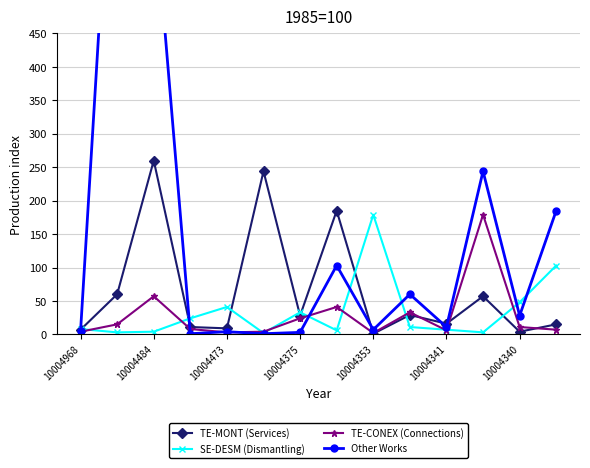

After their last crossing, which series has the higher values: TE-MONT (Services) or SE-DESM (Dismantling)?

SE-DESM (Dismantling)